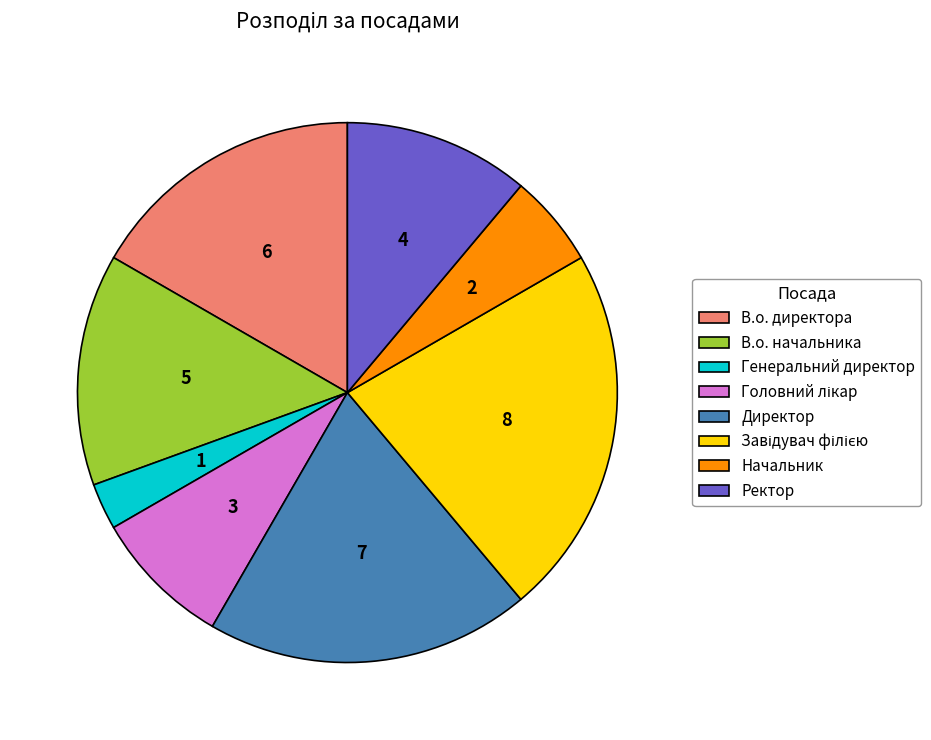

Does Ректор account for over 50% of the chart?

No